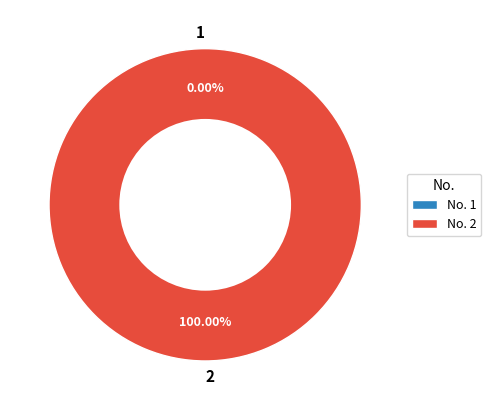

To the nearest percent, what portion does 2 represent?

100%